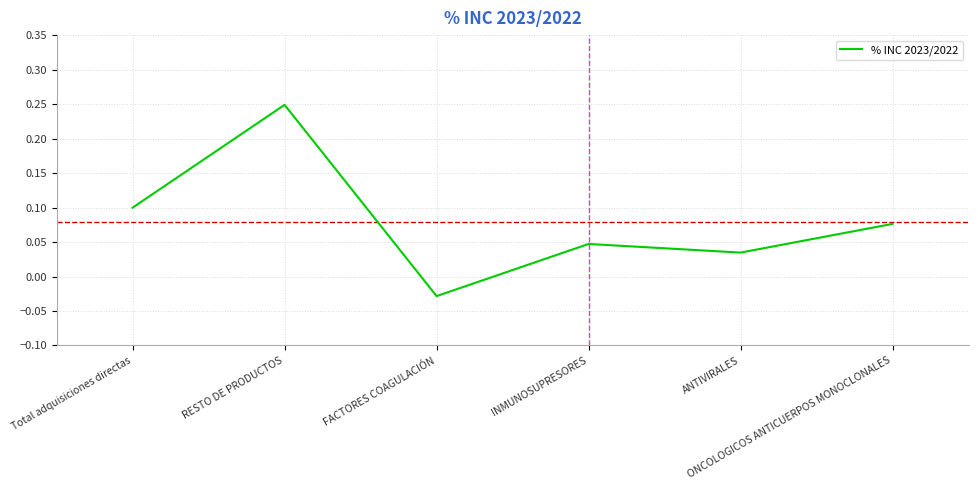

True or false: there are more than 1 points higher than both neighbors.

True